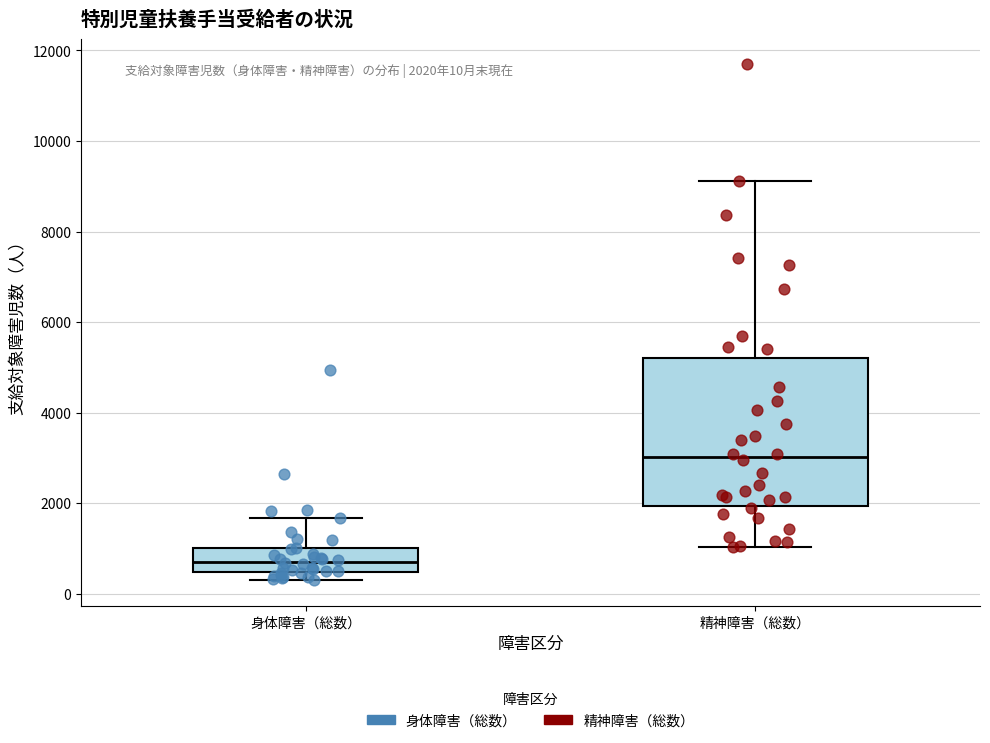

Reading left to right, transcribe this box plot: for each box, give where its median line is, the range the box spans, and where its two whiskers end, as read against the y-axis. The values are not printed on the chart, so give them approximately, as read against the axis.

身体障害（総数）: median 800, box 400 to 1000, whiskers 200 to 1600
精神障害（総数）: median 3000, box 2000 to 5200, whiskers 1000 to 9200